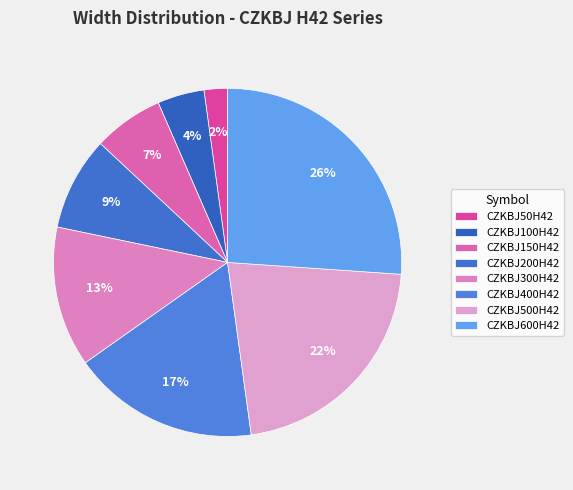

What percentage is NOT represented by CZKBJ200H42?

91.3%